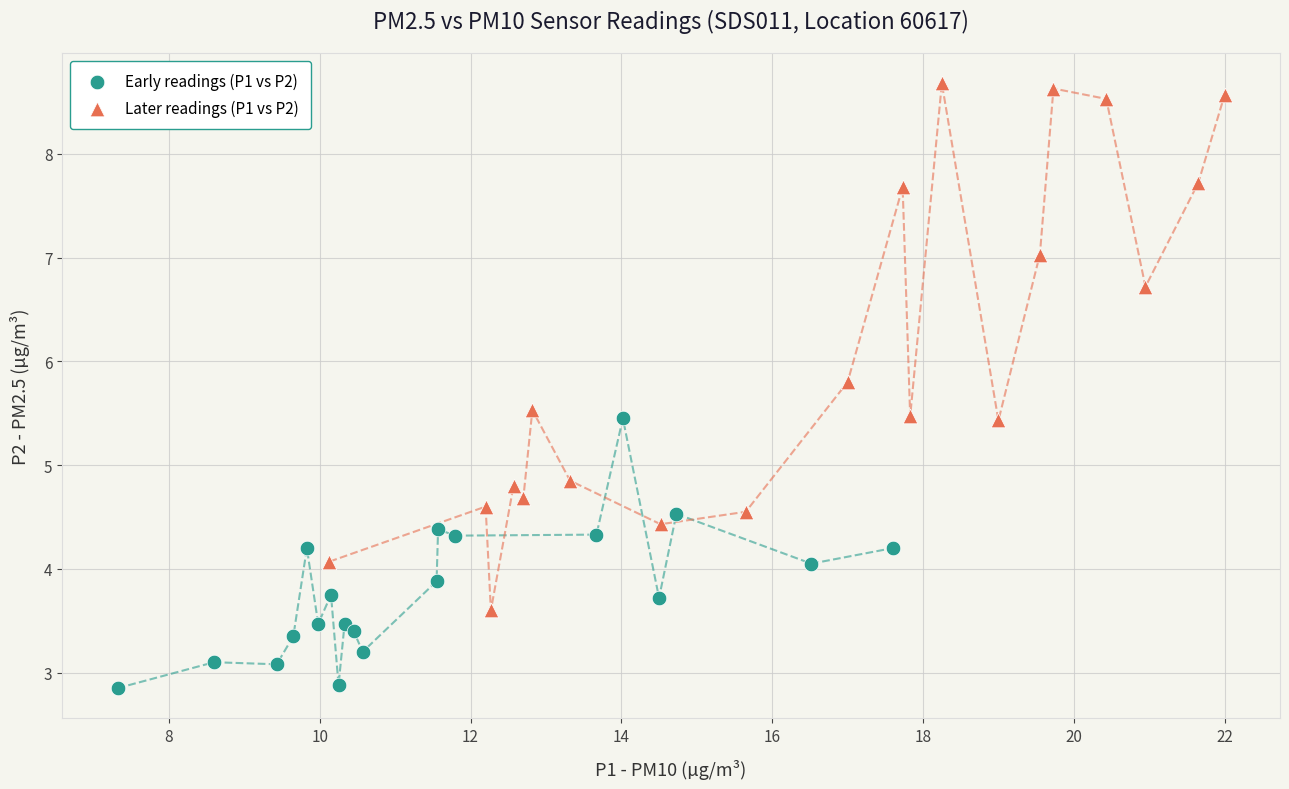

Which series reaches the minimum Y coordinate?

Early readings (P1 vs P2)